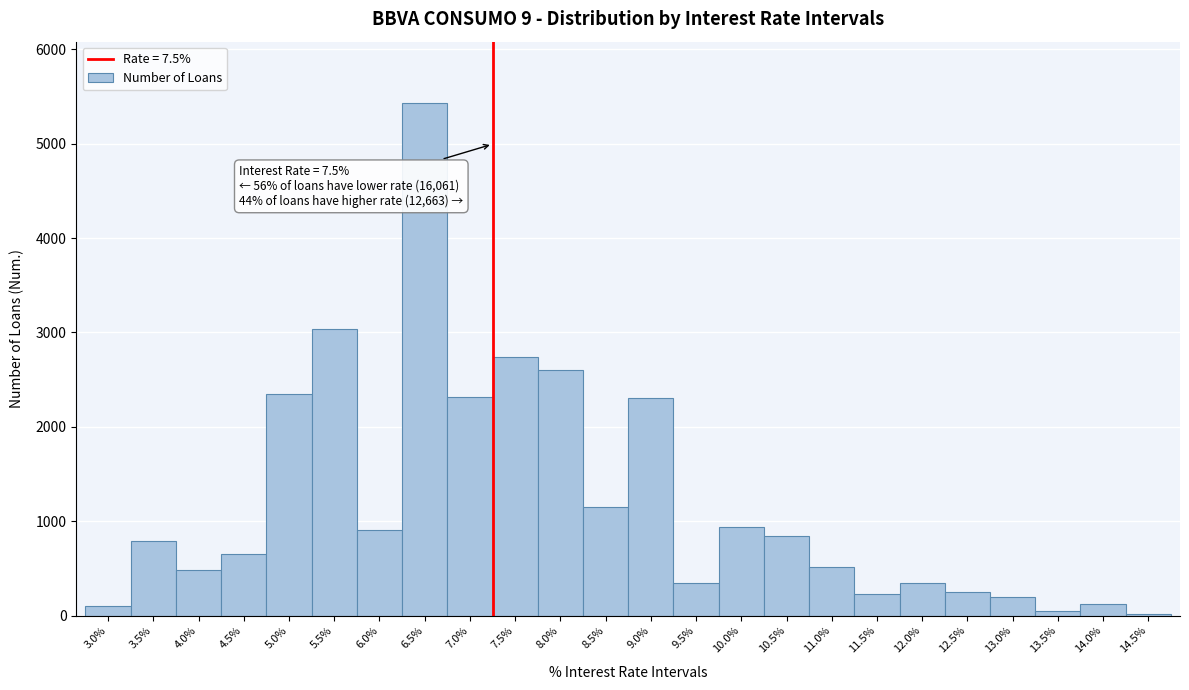

What is the maximum value shown in the chart?

5429